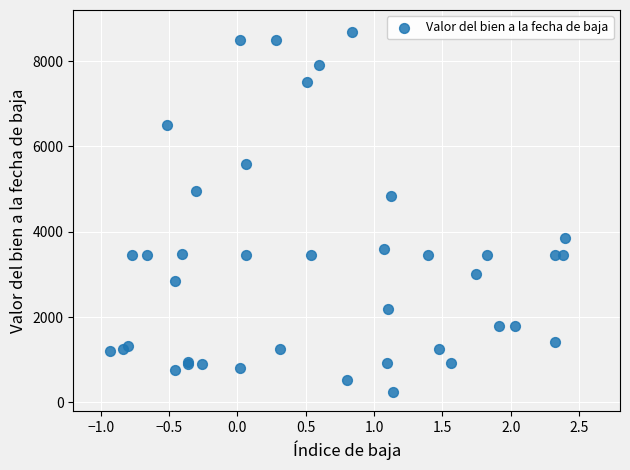

What Y value in the scatter plot is closest to 4470?

4850.0